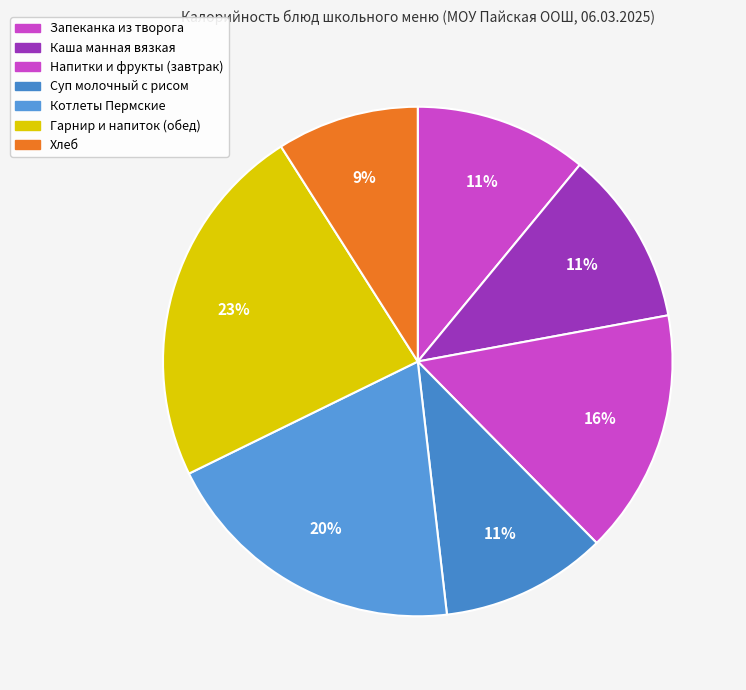

Does any single category account for the majority?

No